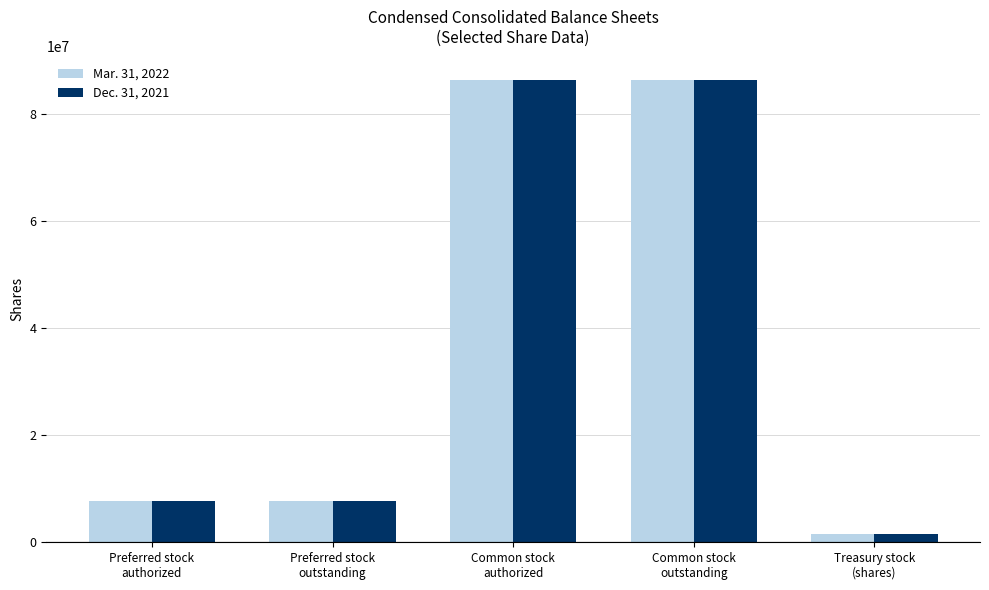

What are all the series names shown in the legend?

Mar. 31, 2022, Dec. 31, 2021